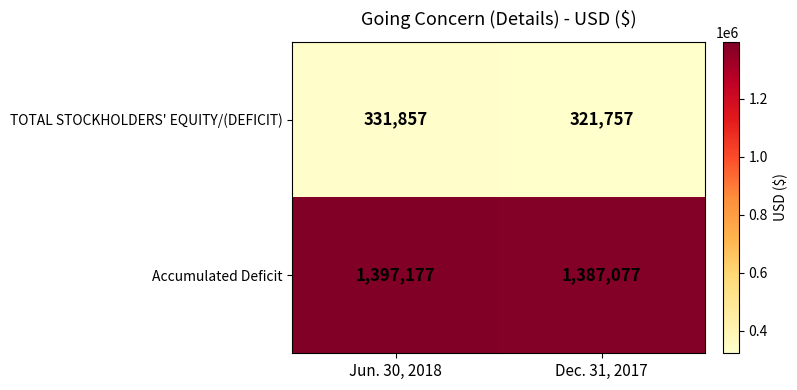

What is the total value across all series at Dec. 31, 2017?

1708834